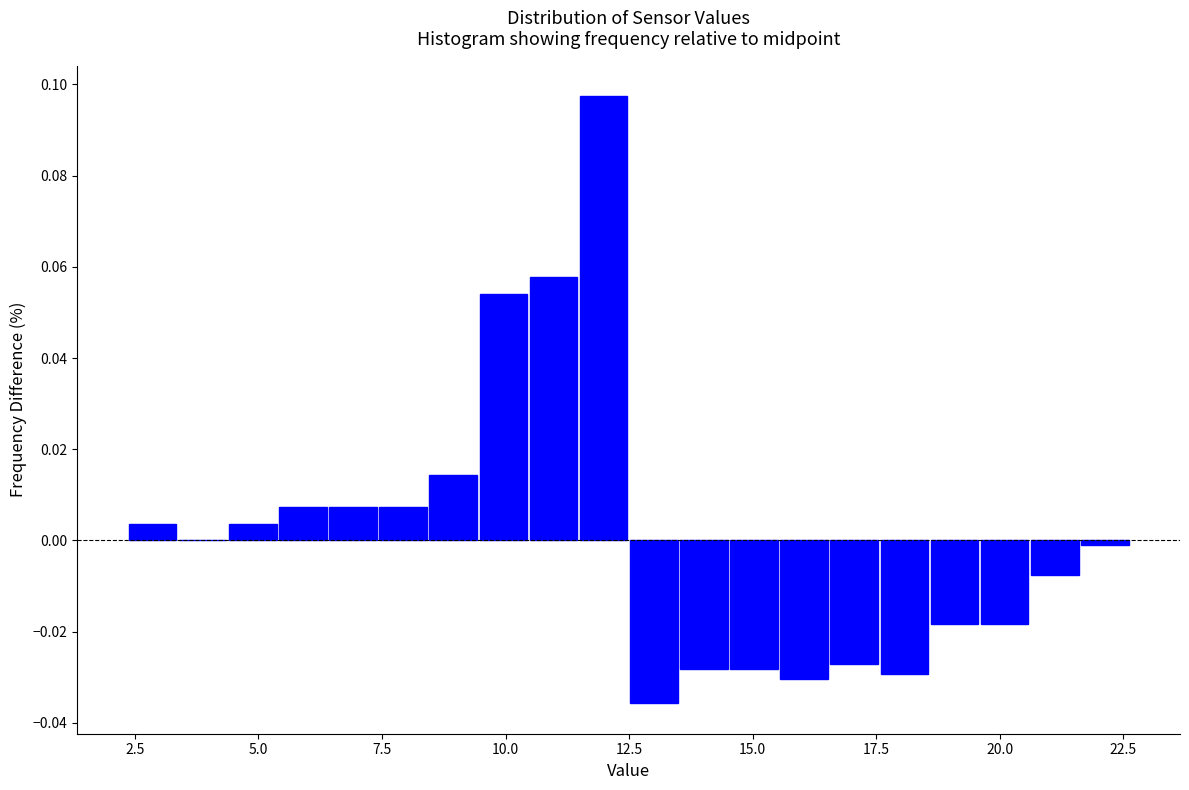

Read against the x-axis, roughly where is the centre of the tallest bar?

12.0